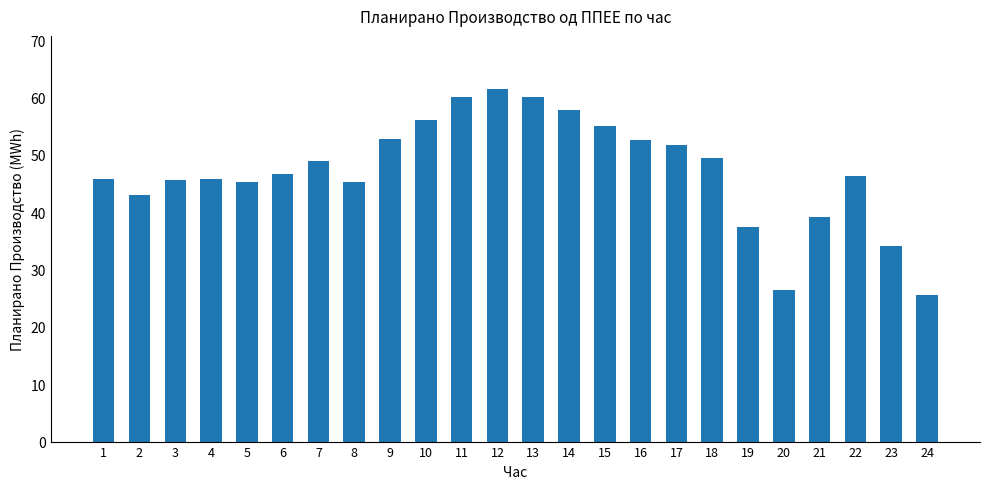

At which label is the value closest to 43?

2